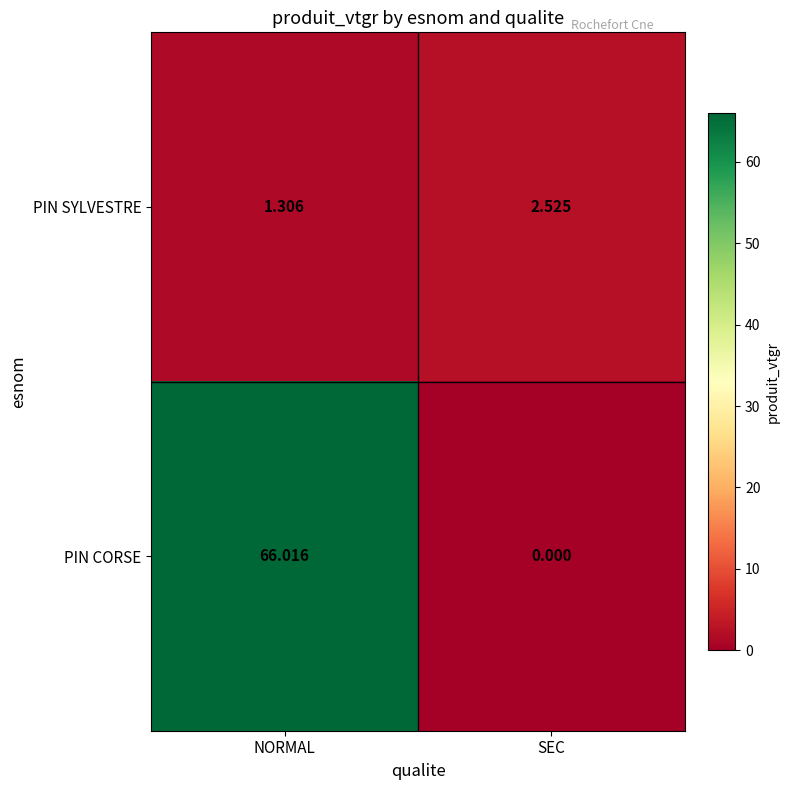

Which series has the largest range (max minus min)?

PIN CORSE